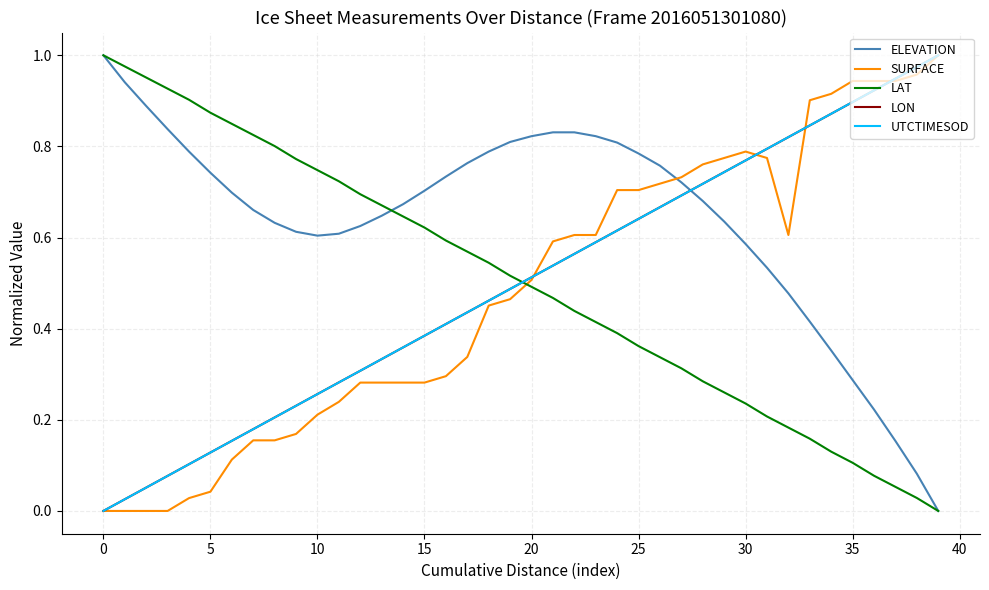

True or false: LON and LAT intersect in this chart.

True